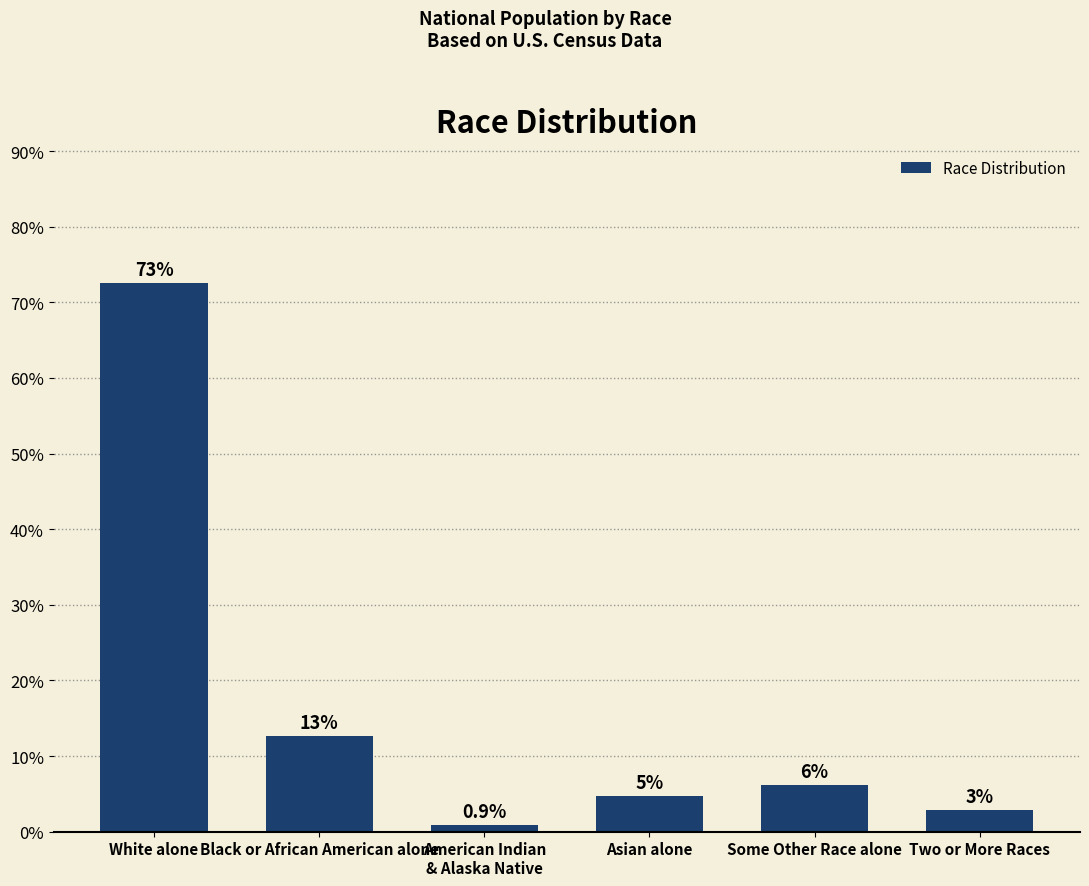

Reading left to right, transcribe all the data shown in this chart.

White alone=72.6	Black or African American alone=12.6	American Indian
& Alaska Native=0.9	Asian alone=4.8	Some Other Race alone=6.2	Two or More Races=2.9